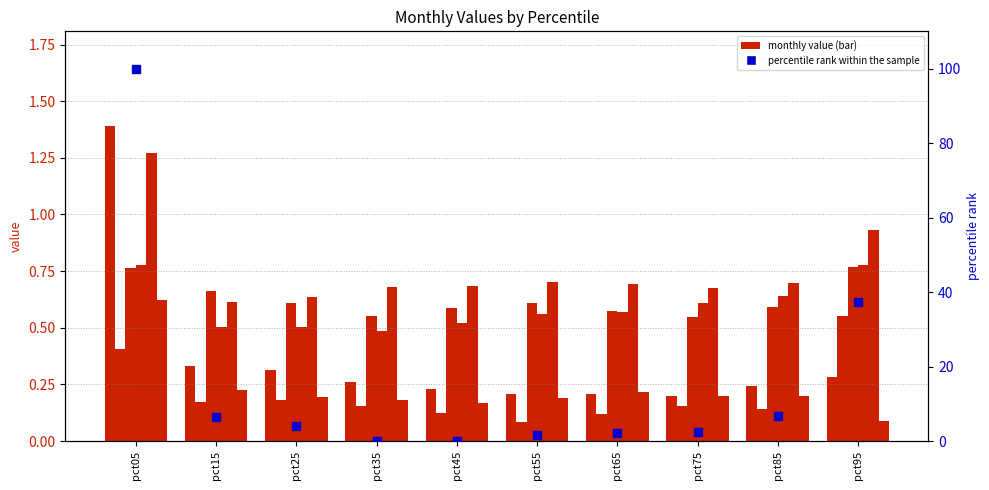

Is the value of May at pct25 greater than the value of Jun at pct25?

Yes